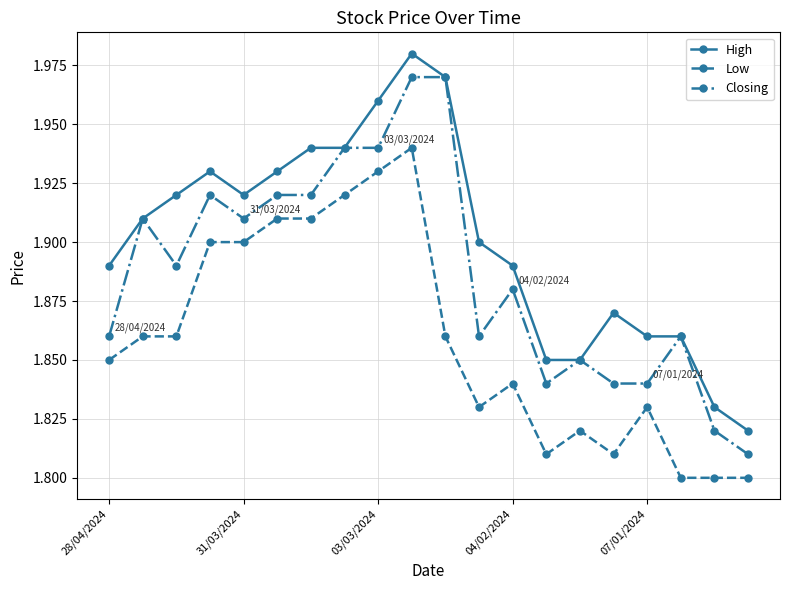

True or false: Low and High cross at least once.

False